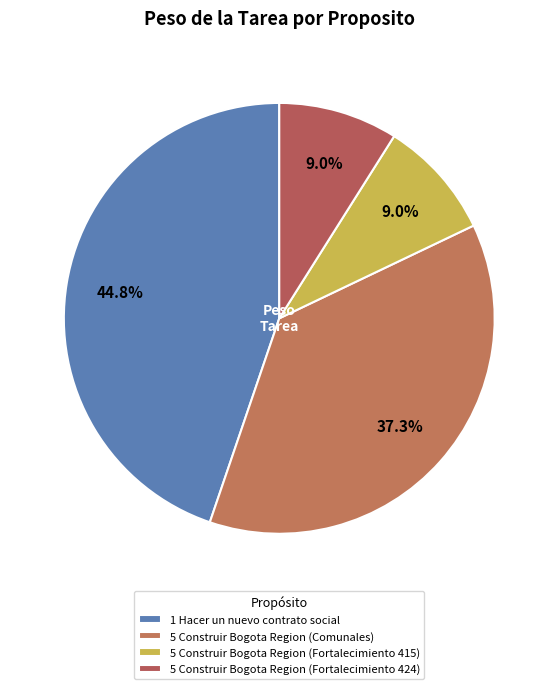

To the nearest percent, what is the difference between the largest and smallest slice percentages?

36%